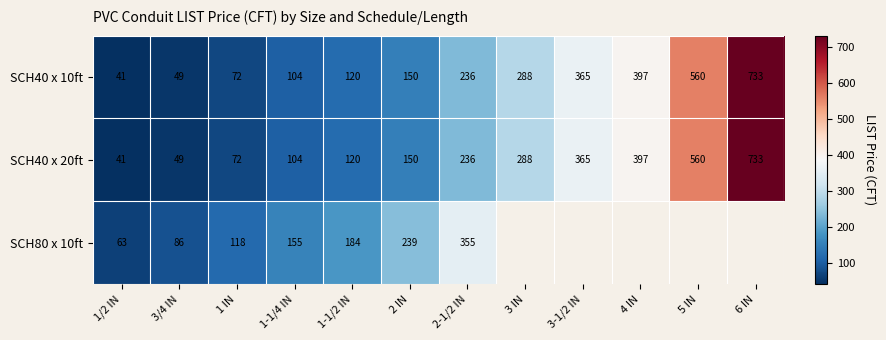

At how many categories does at least one series exceed 515?

2